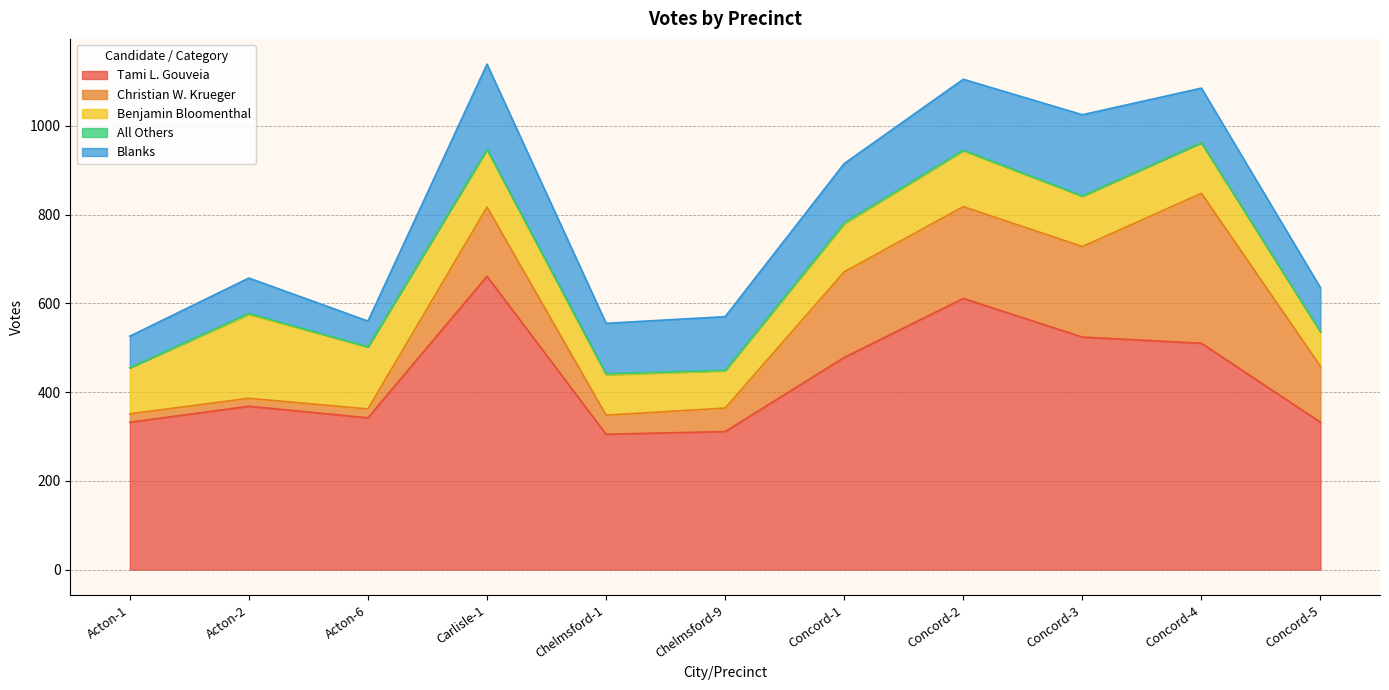

True or false: Christian W. Krueger and All Others intersect in this chart.

False